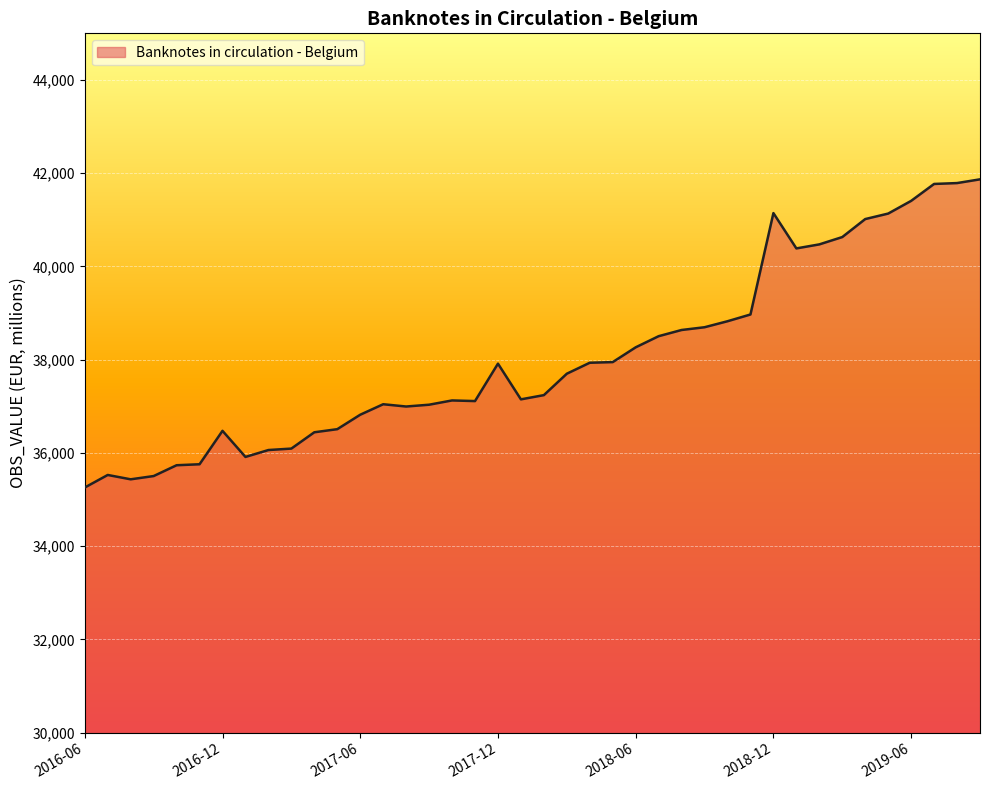

What is the difference between the maximum and minimum values?

6611.3